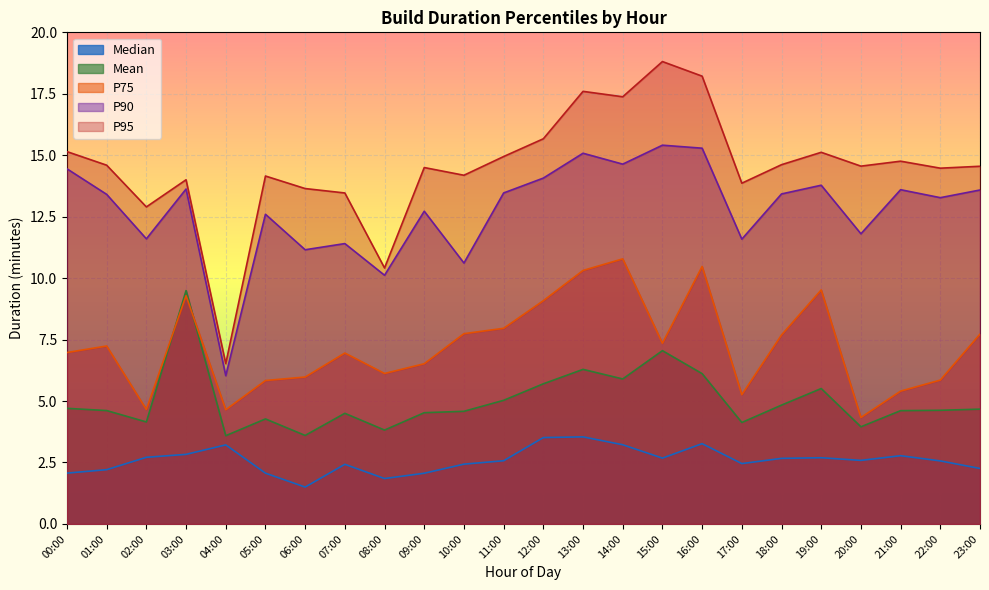

What position from the right is 06:00?

18